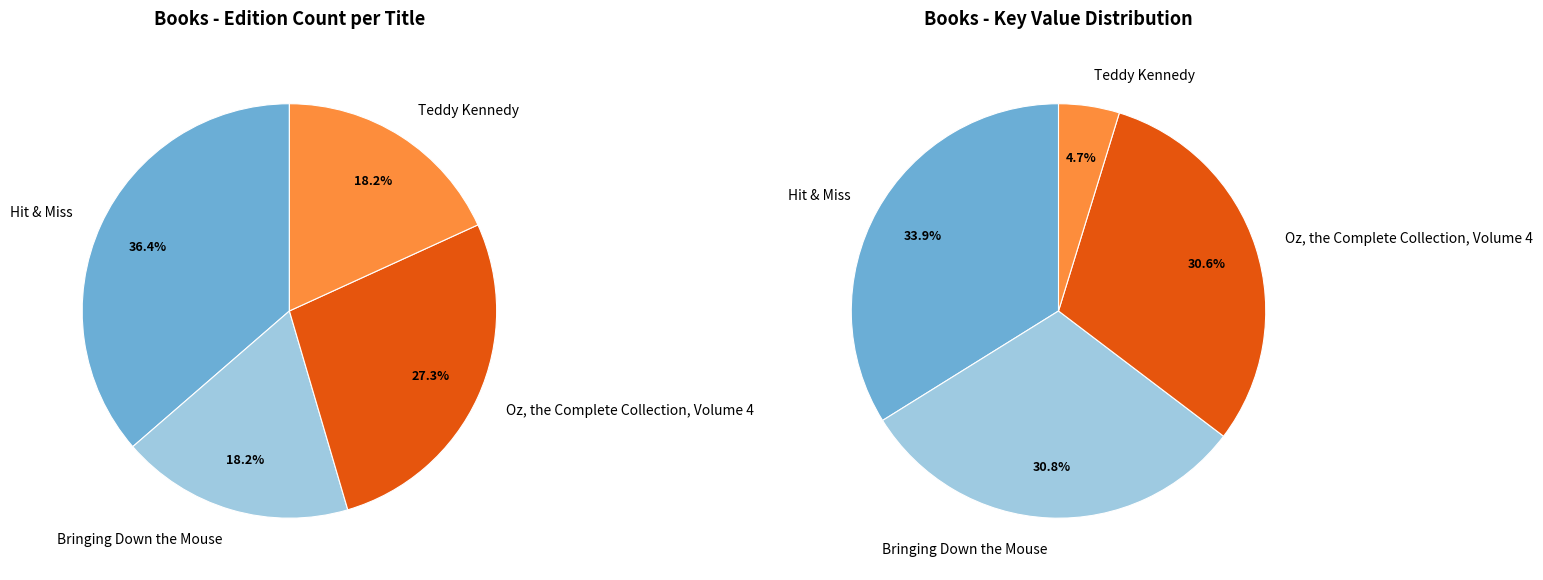

What is the smallest slice in the pie chart?

Bringing Down the Mouse